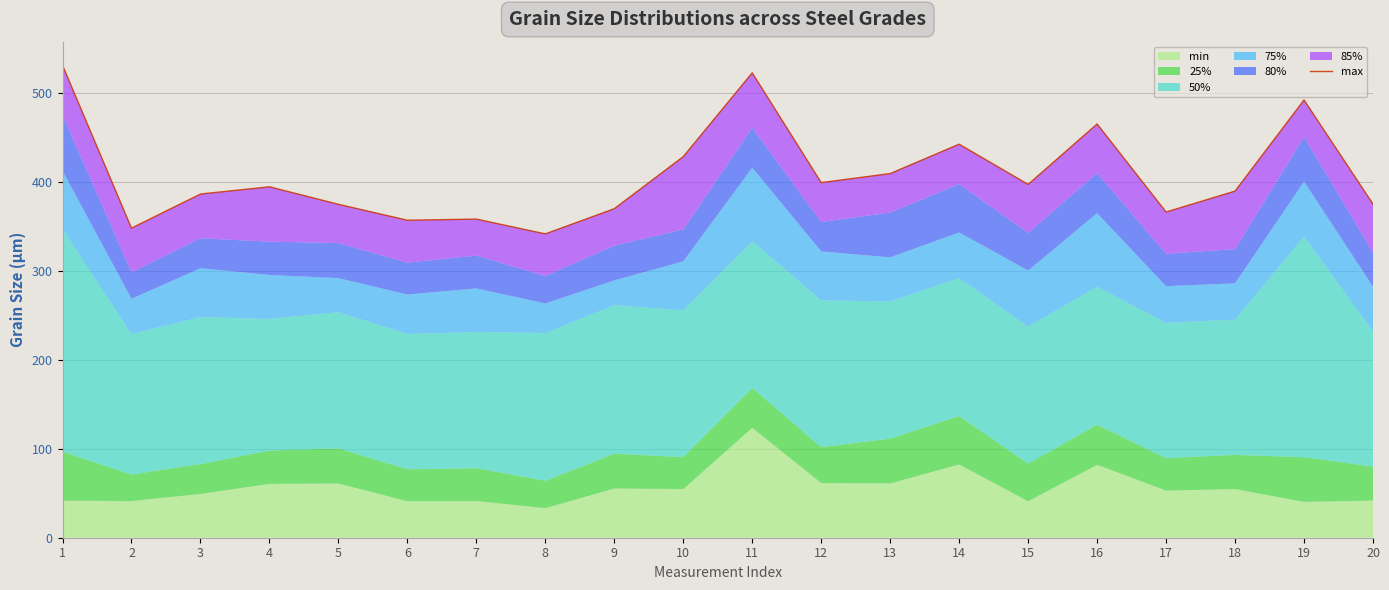

Which label corresponds to the smallest value in the chart?

8